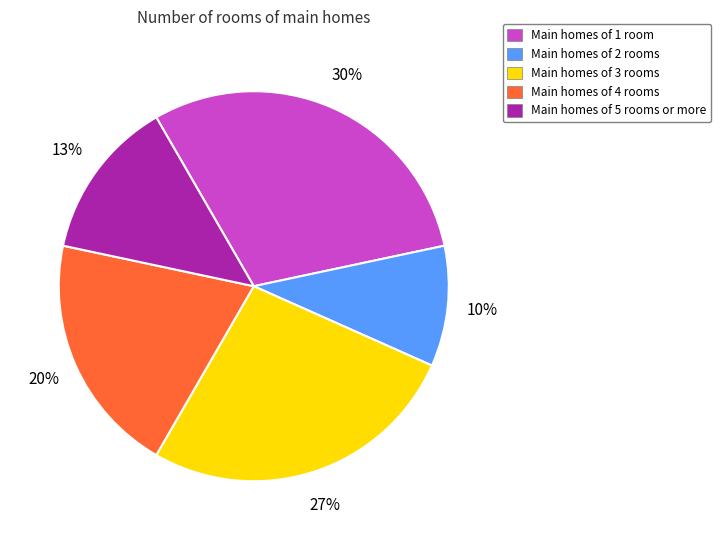

Which slice is the smallest?

Main homes of 2 rooms